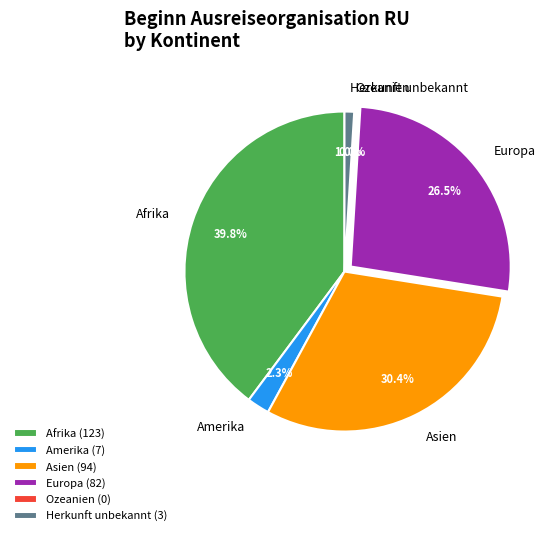

True or false: Amerika accounts for 2% of the total.

True